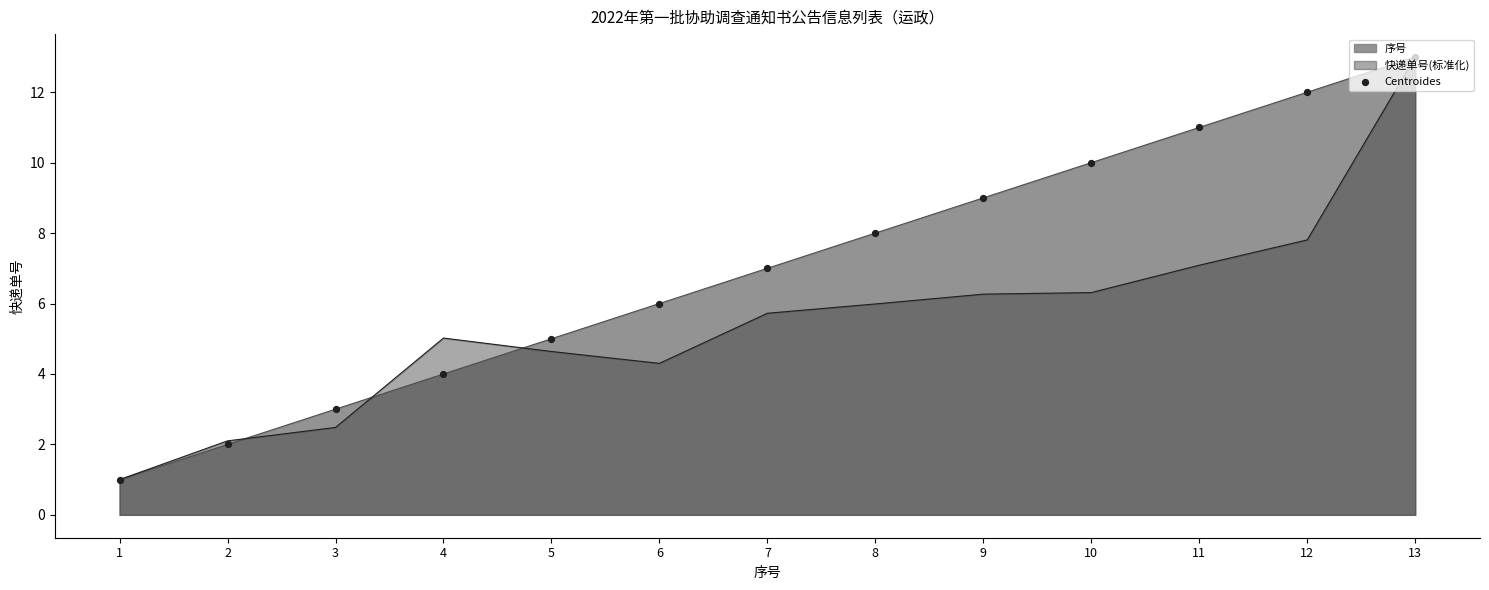

What is the ratio of the value at 13 to the value at 5?

2.6